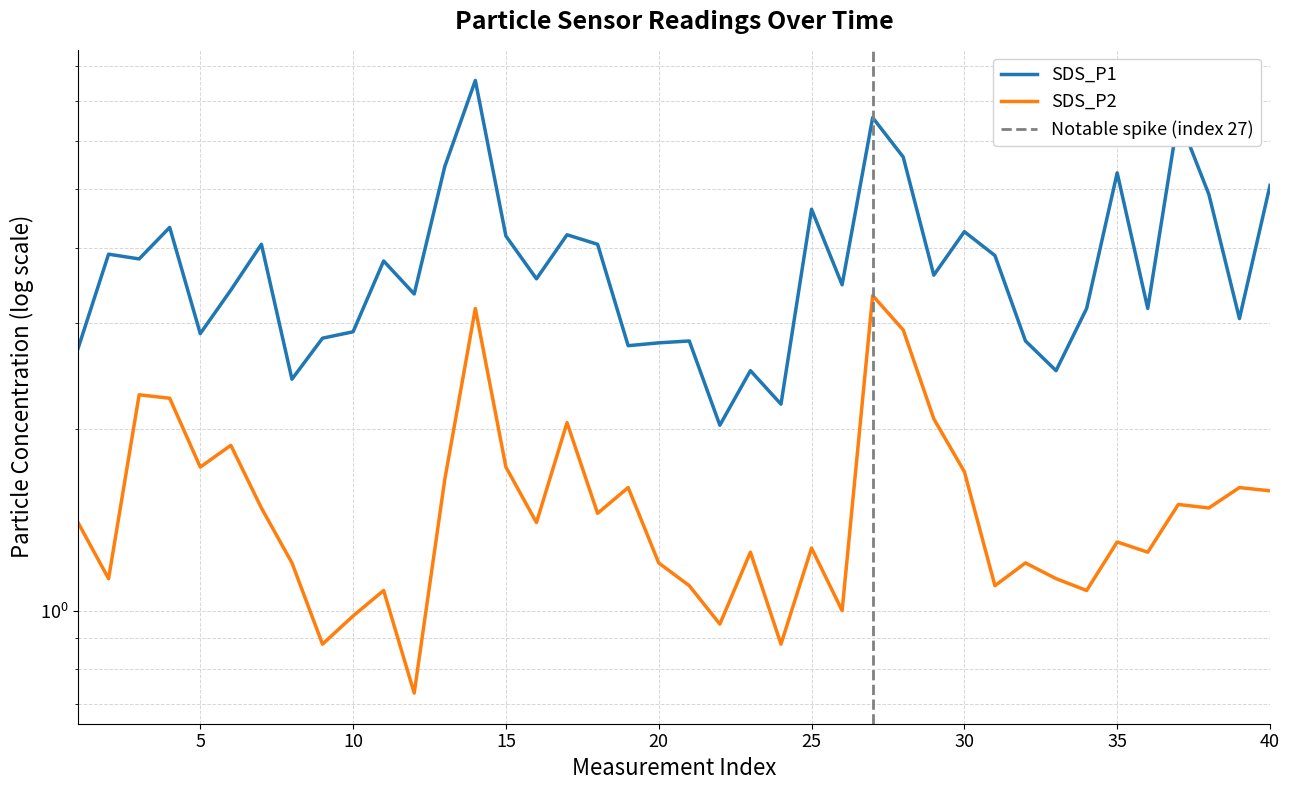

True or false: SDS_P2 and SDS_P1 intersect in this chart.

False